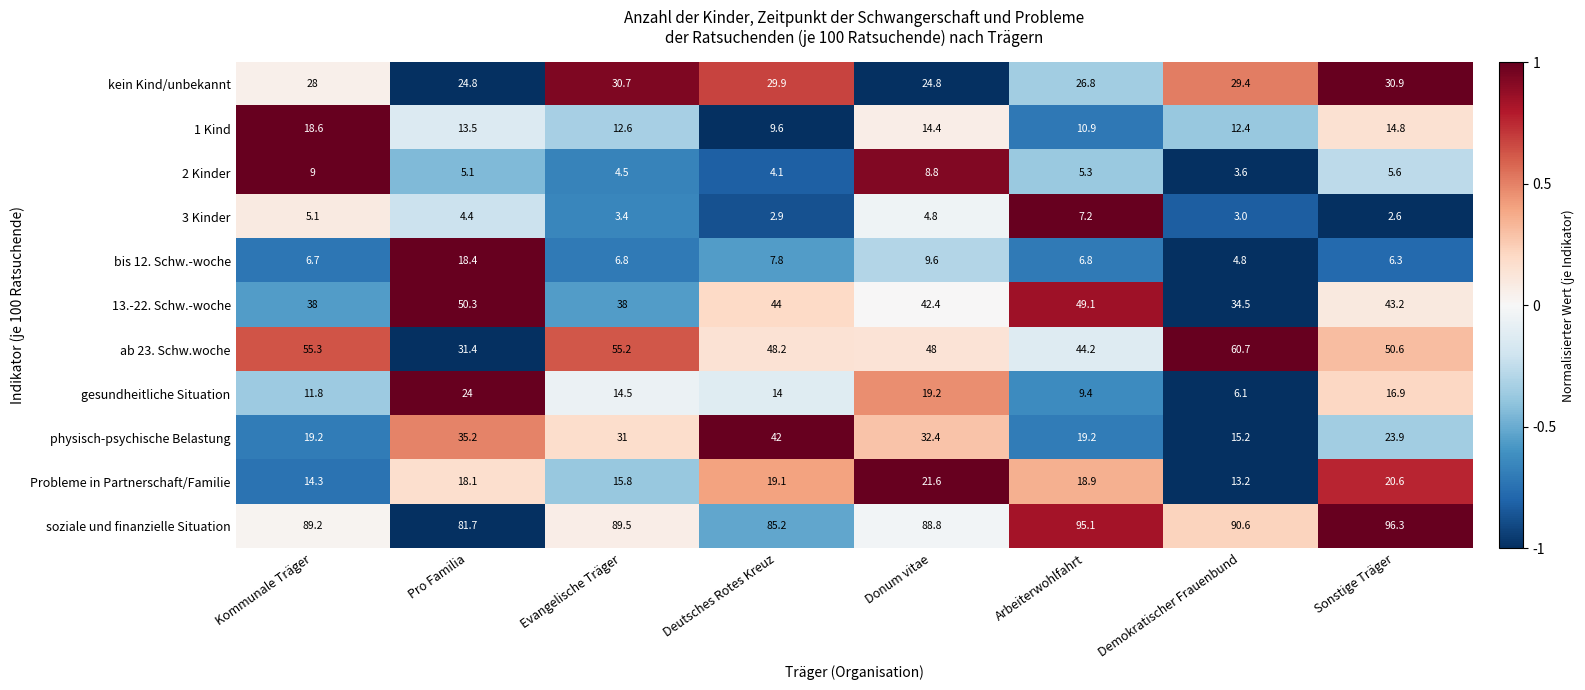

What value does the 1 Kind series have at Sonstige Träger?

14.8